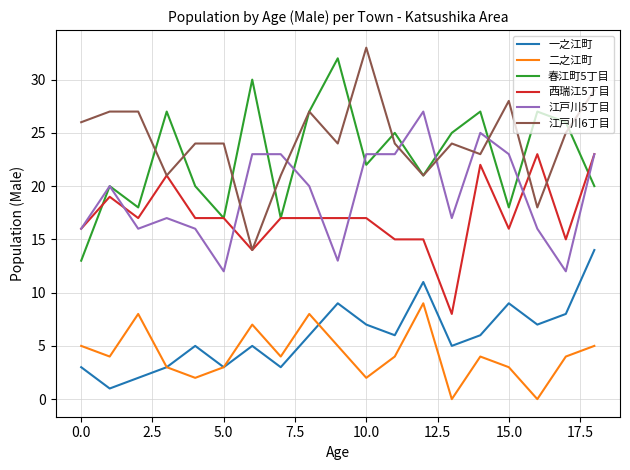

True or false: 二之江町 and 江戸川6丁目 cross at least once.

False